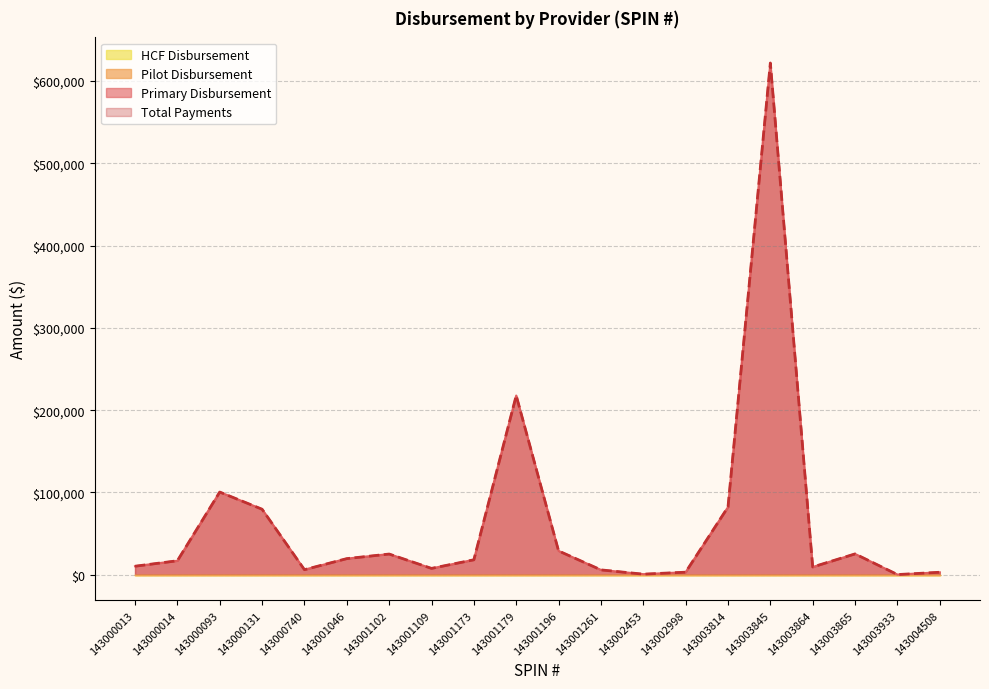

True or false: Primary Disbursement and Total Payments cross at least once.

False